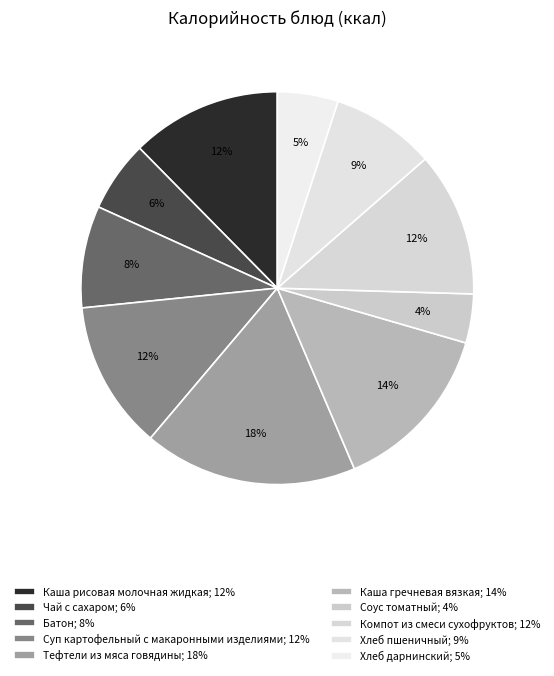

How many slices are in this pie chart?

10